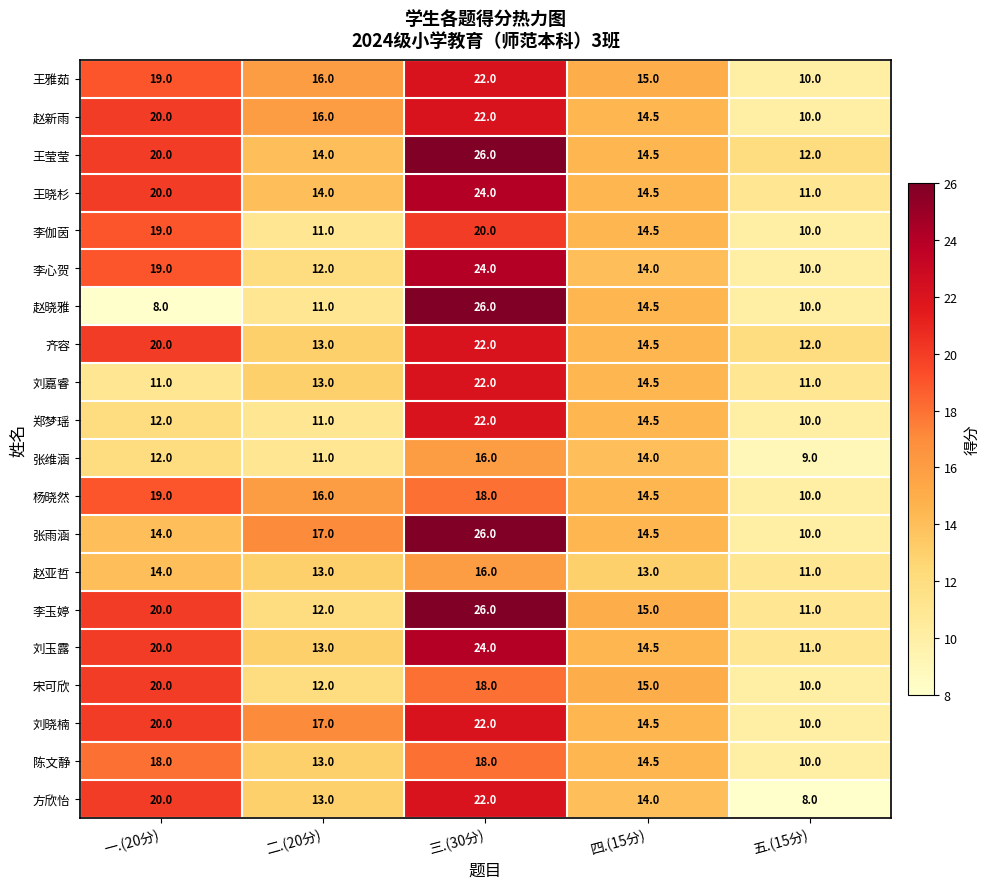

How many distinct data groups are displayed?

20